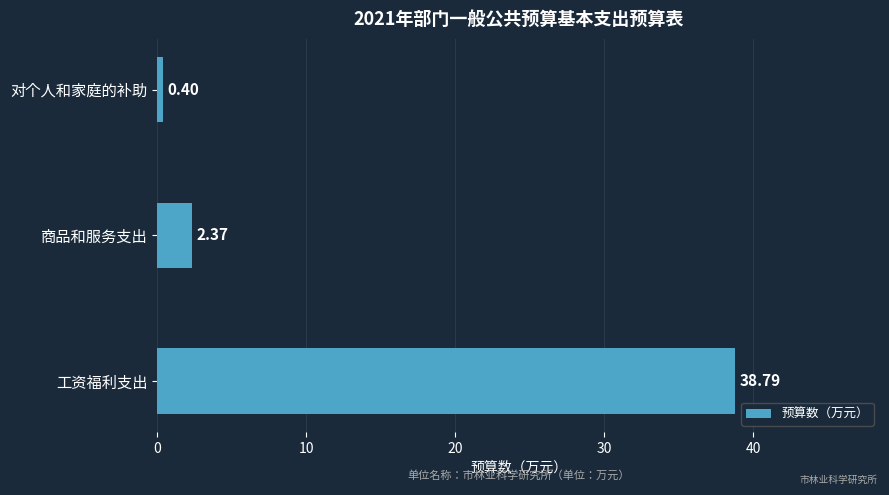

Where is the data nearest to the value 19?

商品和服务支出